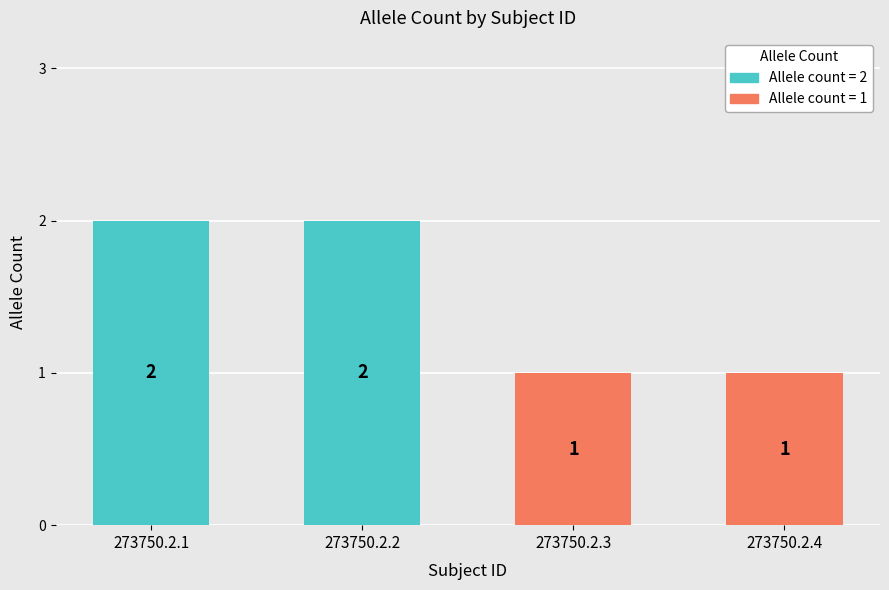

Which has a higher value, 273750.2.4 or 273750.2.1?

273750.2.1